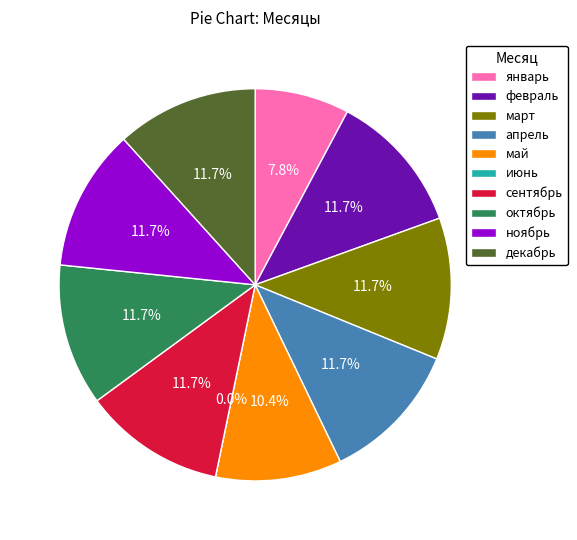

To the nearest percent, what is the average slice percentage?

10%